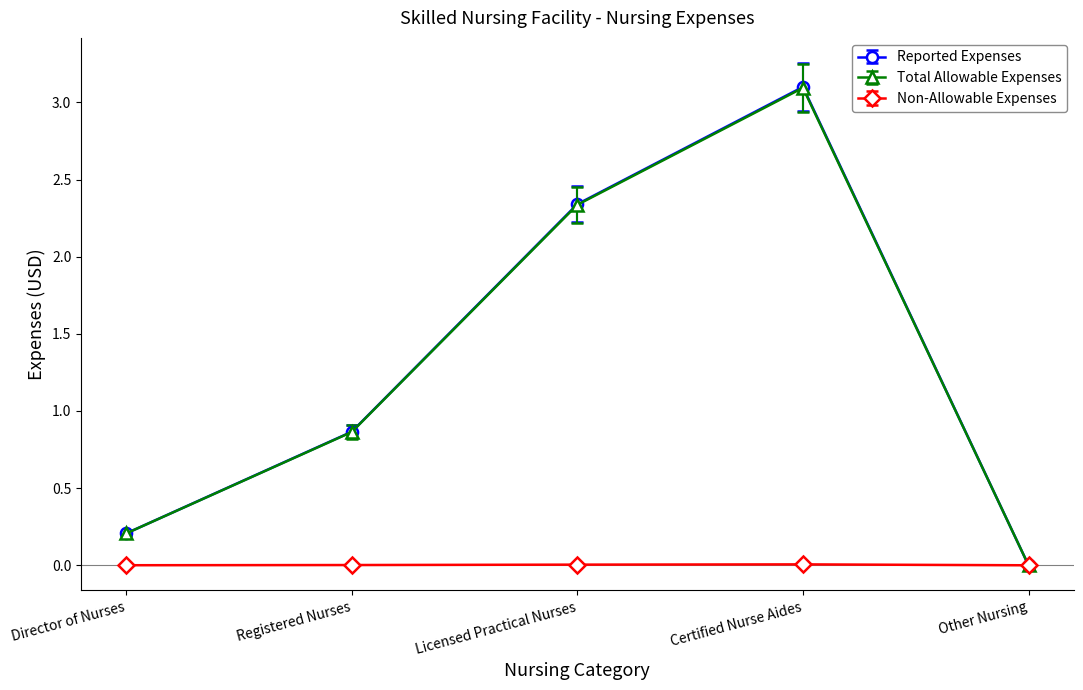

Which category has the highest value across all series?

Certified Nurse Aides